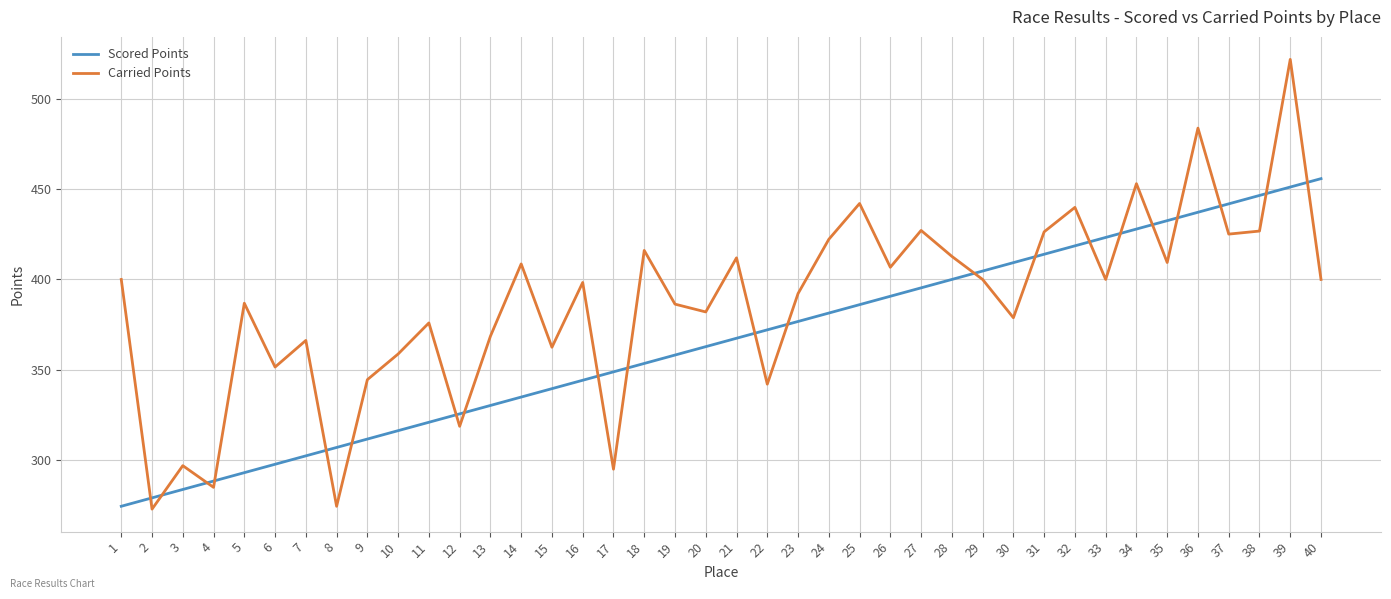

Is the value of Carried Points at 36 greater than the value of Scored Points at 33?

Yes